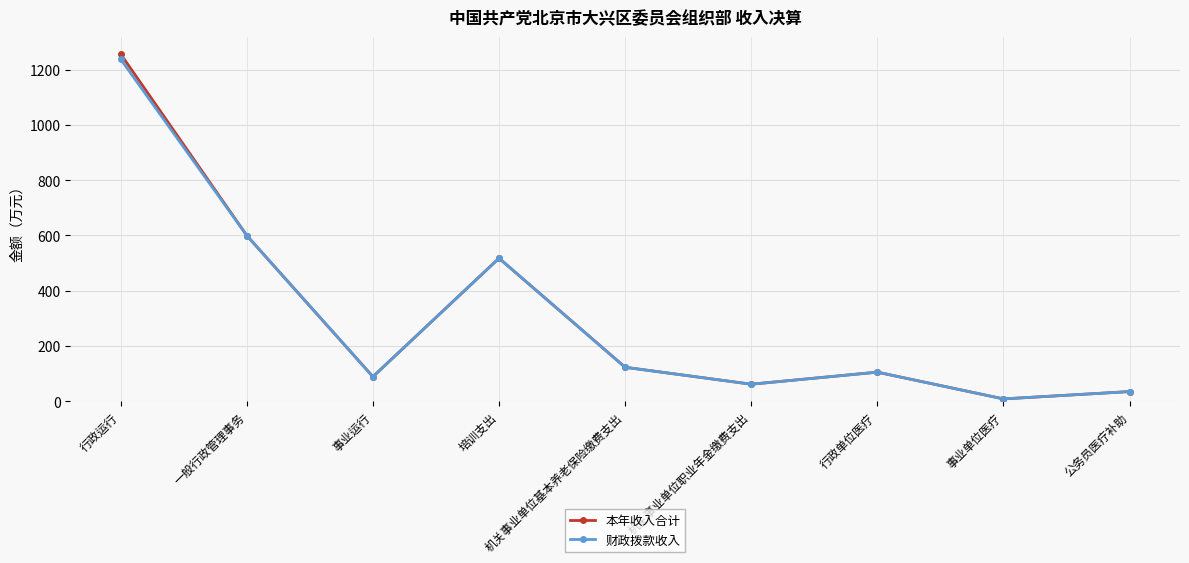

The value of 财政拨款收入 at 机关事业单位基本养老保险缴费支出 is 122.5. True or false?

True